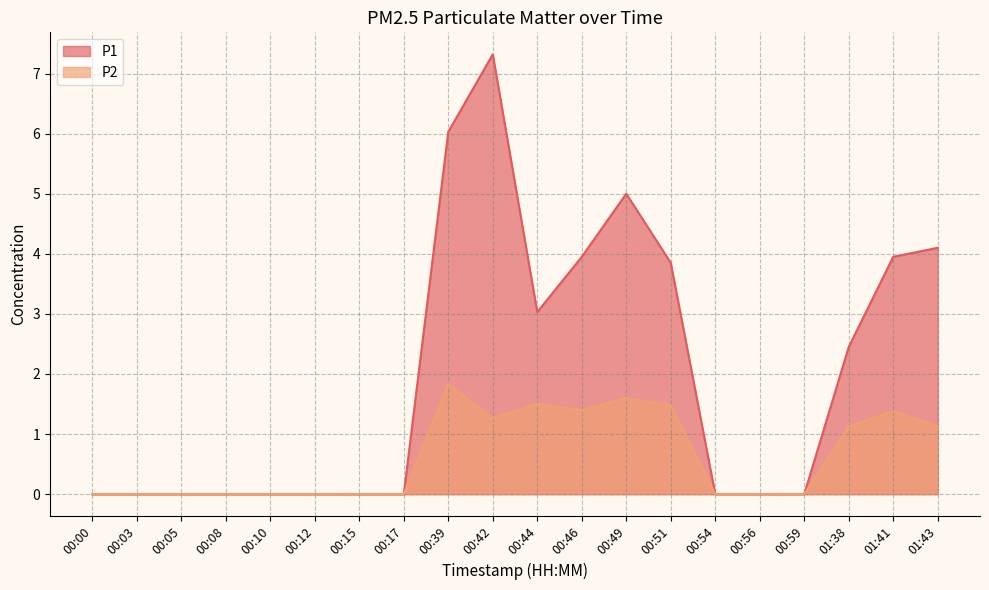

Reading left to right, list all the values displayed in this chart.

P1: 00:00=0.0	00:03=0.0	00:05=0.0	00:08=0.0	00:10=0.0	00:12=0.0	00:15=0.0	00:17=0.0	00:39=6.0	00:42=7.3	00:44=3.0	00:46=4.0	00:49=5.0	00:51=3.9	00:54=0.0	00:56=0.0	00:59=0.0	01:38=2.5	01:41=4.0	01:43=4.1
P2: 00:00=0.0	00:03=0.0	00:05=0.0	00:08=0.0	00:10=0.0	00:12=0.0	00:15=0.0	00:17=0.0	00:39=1.8	00:42=1.3	00:44=1.5	00:46=1.4	00:49=1.6	00:51=1.5	00:54=0.0	00:56=0.0	00:59=0.0	01:38=1.1	01:41=1.4	01:43=1.1